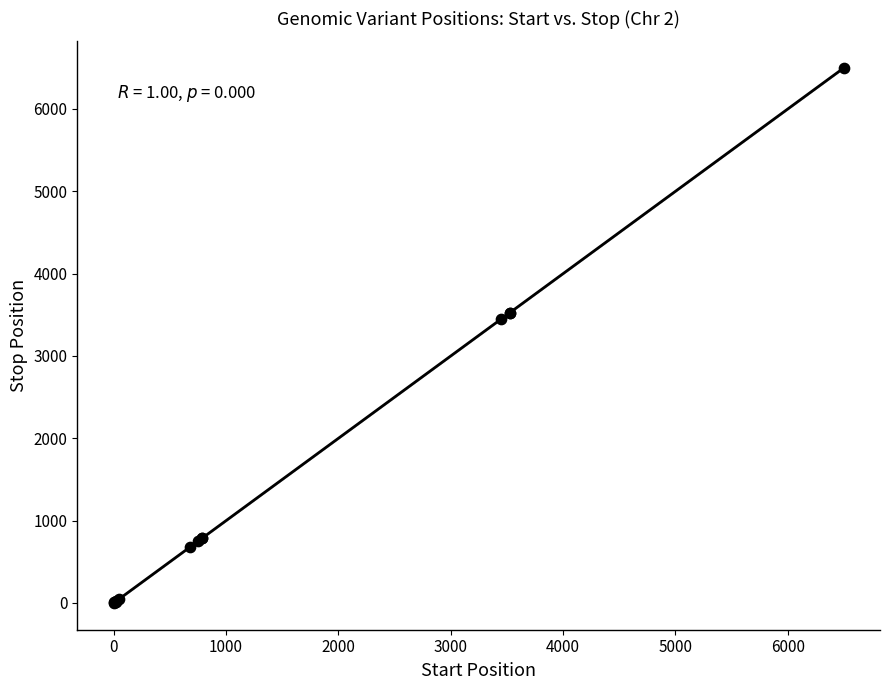

What Y value in the scatter plot is closest to 3248?

3450